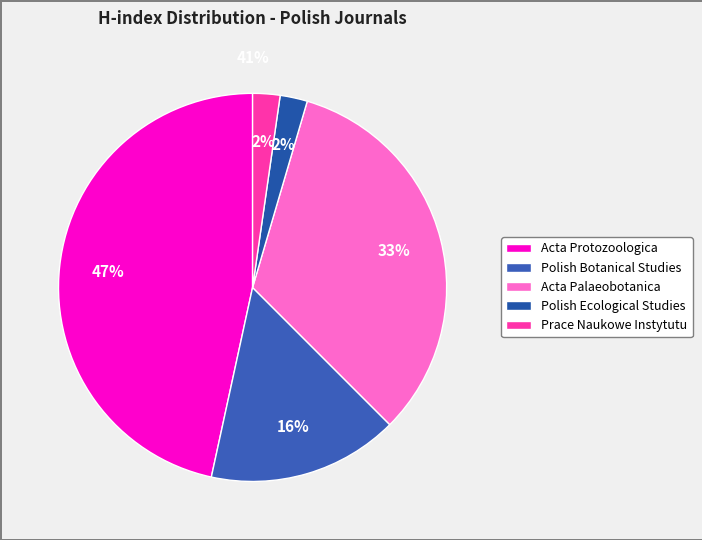

Which has a higher value, Prace Naukowe Instytutu or Acta Palaeobotanica?

Acta Palaeobotanica